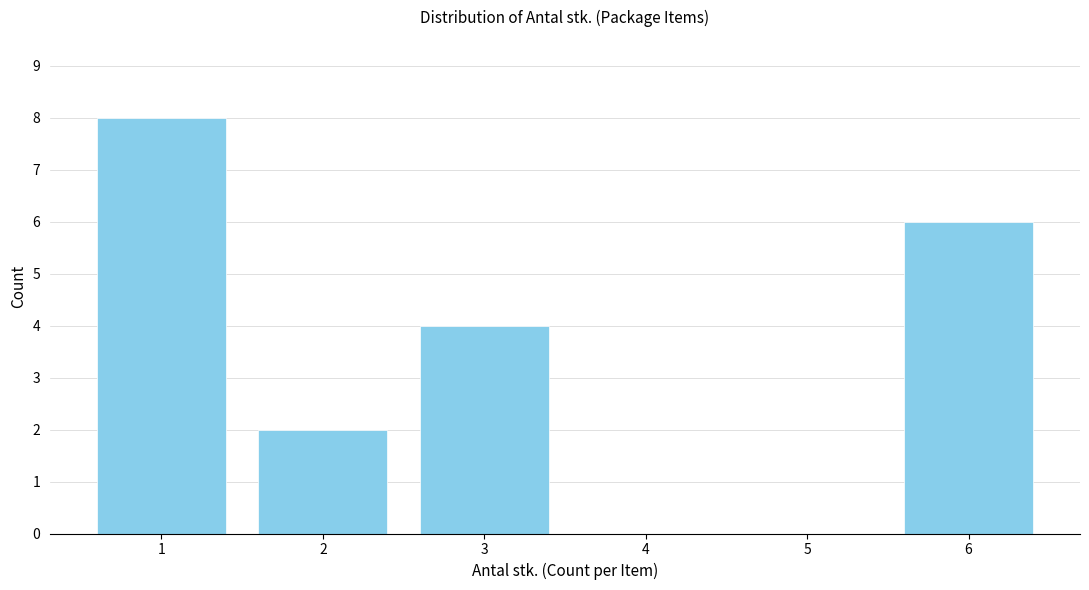

Reading left to right, extract all data points from this chart.

1=8	2=2	3=4	4=0	5=0	6=6